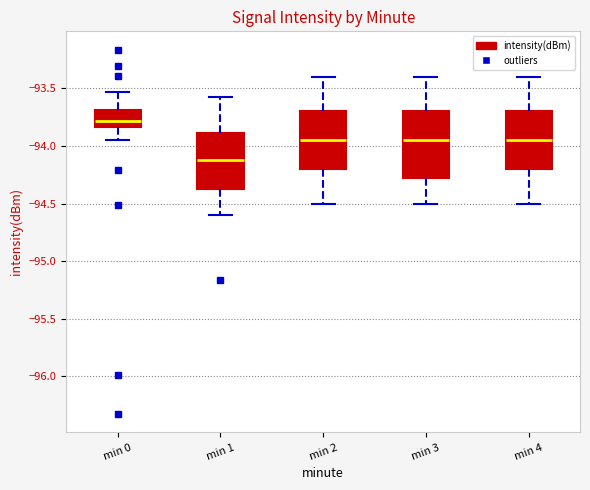

Where is the lower edge of the box for min 3 on the y-axis? The values are not printed on the chart, so give them approximately, as read against the axis.

-94.25